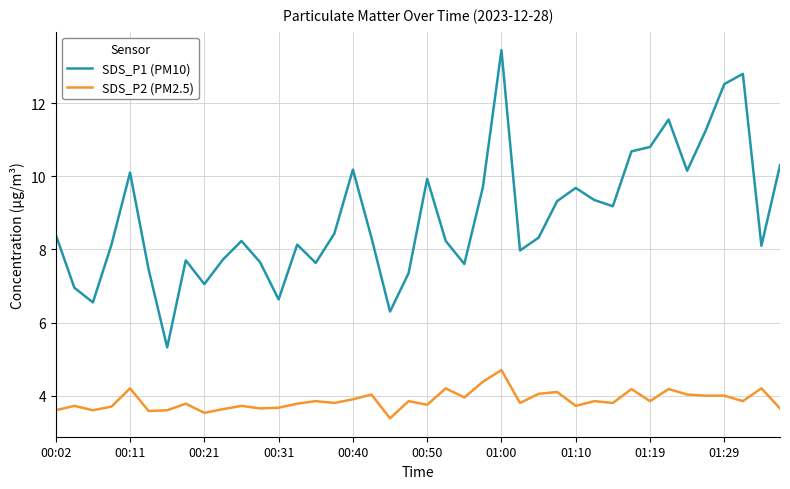

What is the minimum value for SDS_P1 (PM10)?

5.3